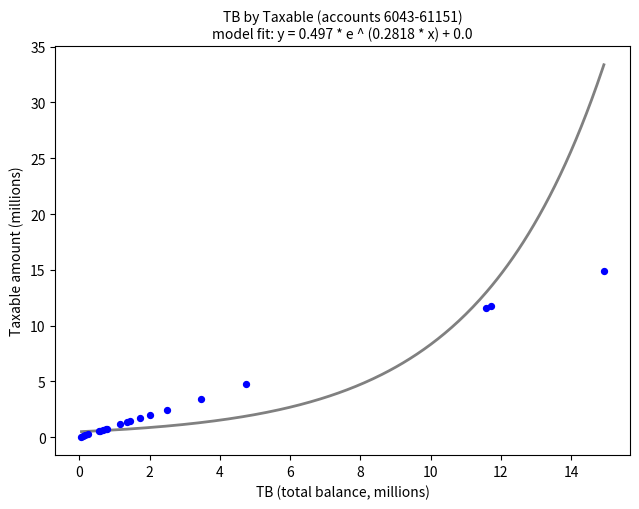

What Y value in the scatter plot is closest to 7?

4.7